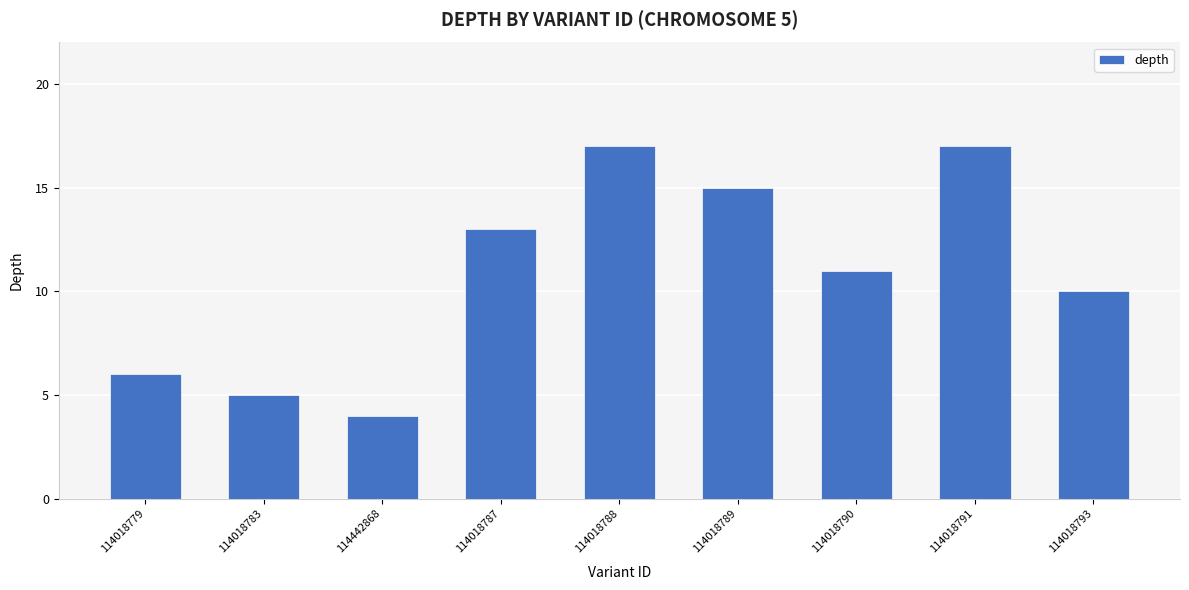

Reading left to right, transcribe all the data shown in this chart.

6	5	4	13	17	15	11	17	10